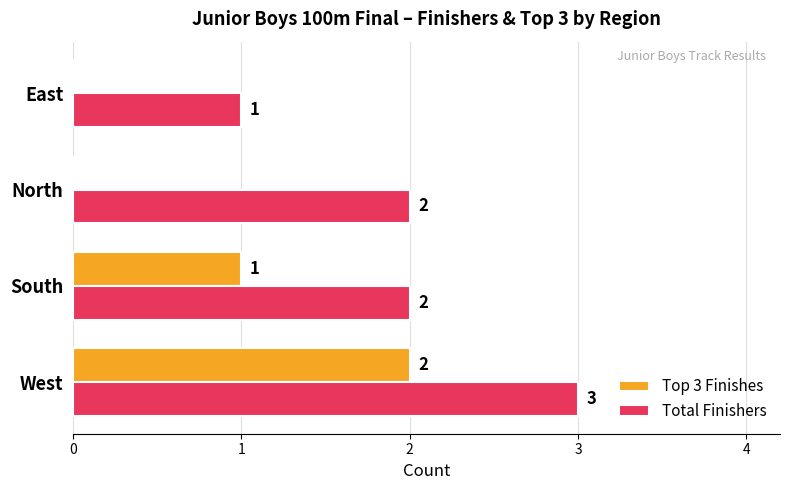

How many distinct data groups are displayed?

2